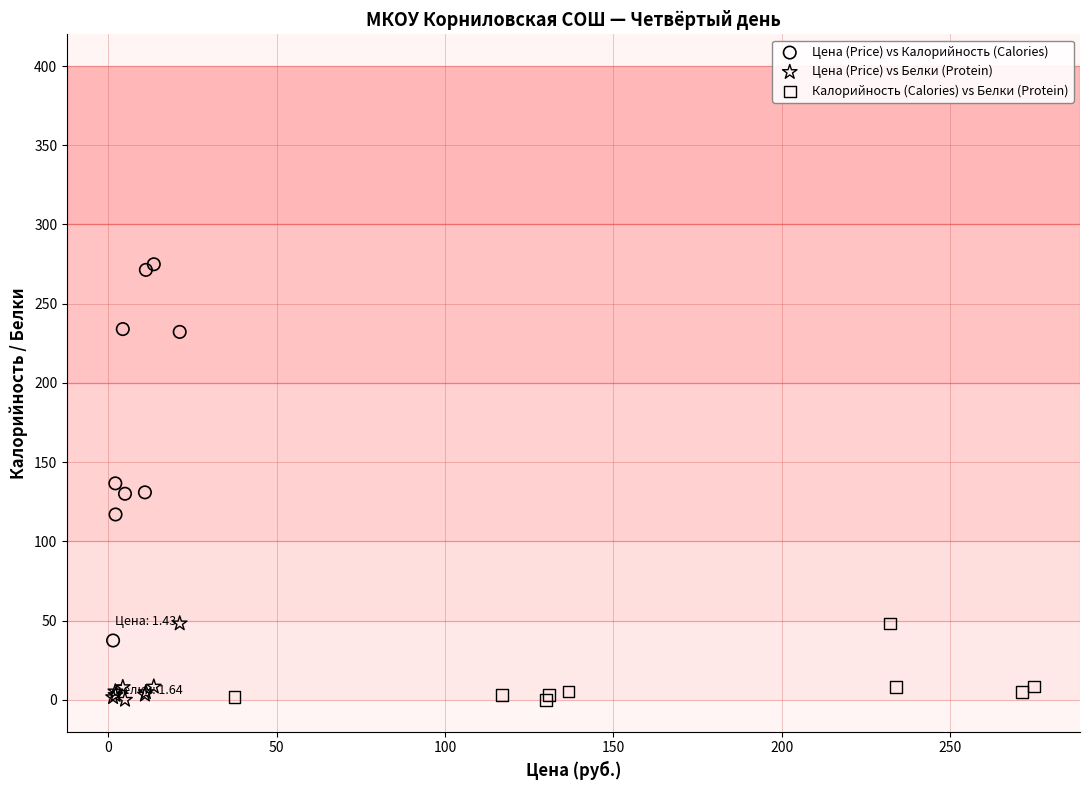

Which series contains the highest Y value?

Цена (Price) vs Калорийность (Calories)